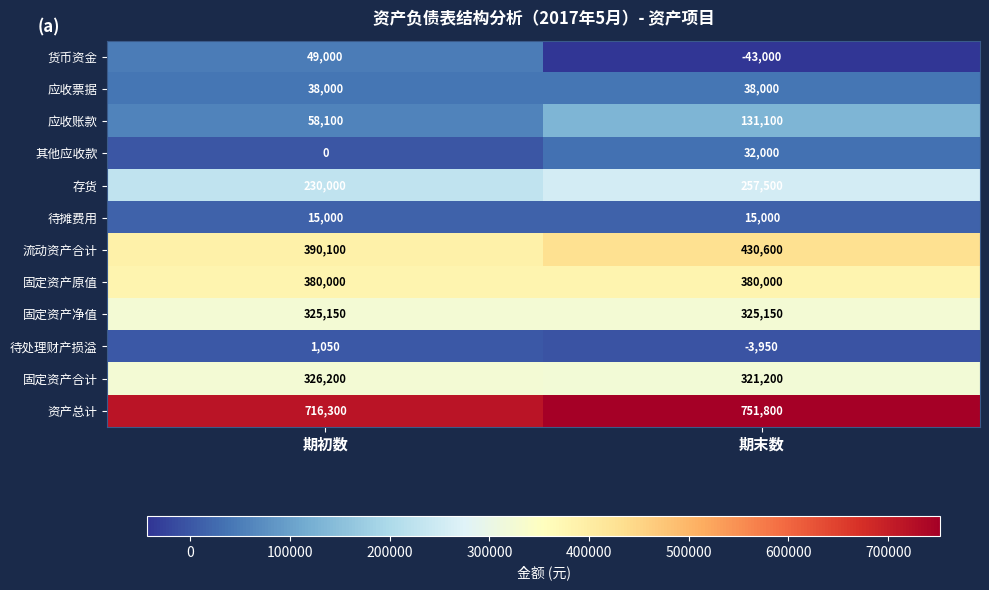

What is the greatest value displayed?

751800